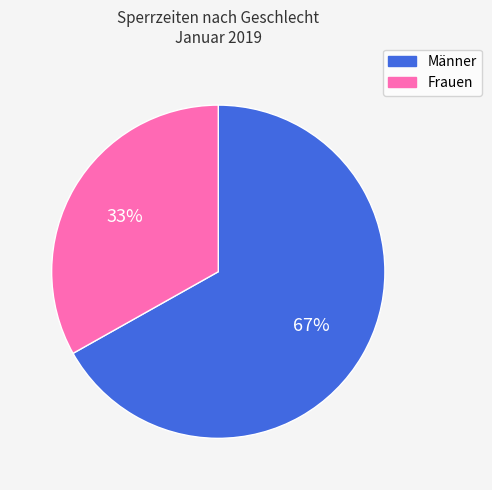

Does Frauen account for over 50% of the chart?

No